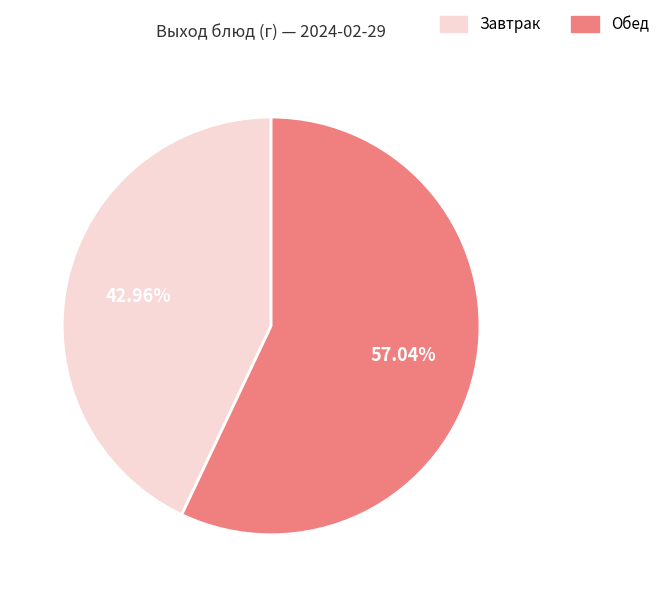

Does any single category account for the majority?

Yes